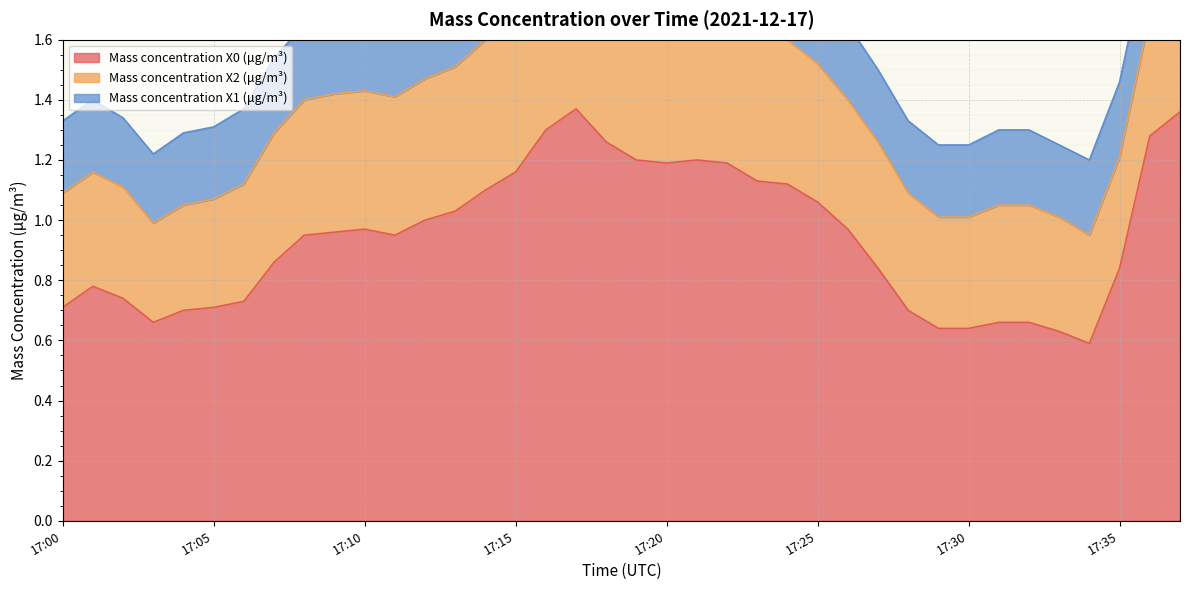

At which category does Mass concentration X2 (μg/m³) reach its first local valley?

17:03